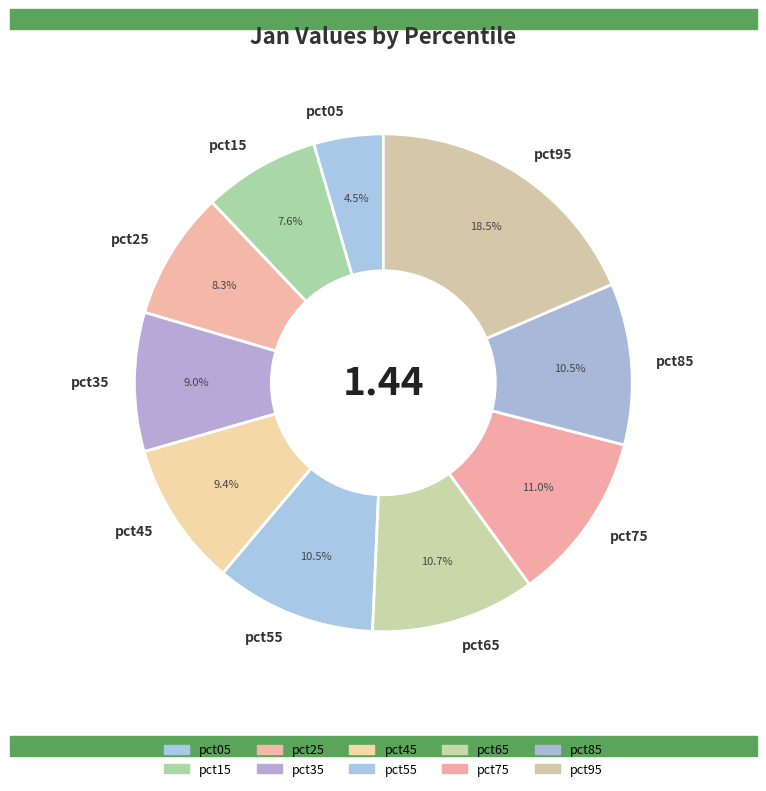

Does pct25 represent more than half of the total?

No